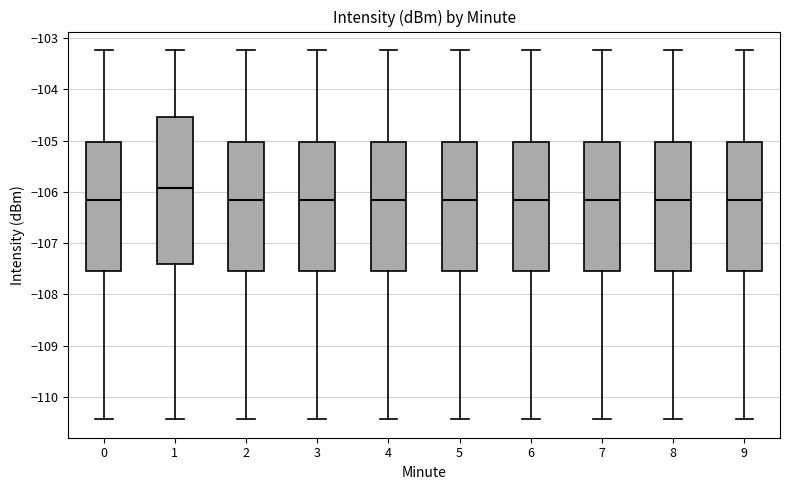

Reading left to right, transcribe this box plot: for each box, give where its median line is, the range the box spans, and where its two whiskers end, as read against the y-axis. The values are not printed on the chart, so give them approximately, as read against the axis.

0: median -106.2, box -107.5 to -105.0, whiskers -110.4 to -103.2
1: median -105.9, box -107.4 to -104.5, whiskers -110.4 to -103.2
2: median -106.2, box -107.5 to -105.0, whiskers -110.4 to -103.2
3: median -106.2, box -107.5 to -105.0, whiskers -110.4 to -103.2
4: median -106.2, box -107.5 to -105.0, whiskers -110.4 to -103.2
5: median -106.2, box -107.5 to -105.0, whiskers -110.4 to -103.2
6: median -106.2, box -107.5 to -105.0, whiskers -110.4 to -103.2
7: median -106.2, box -107.5 to -105.0, whiskers -110.4 to -103.2
8: median -106.2, box -107.5 to -105.0, whiskers -110.4 to -103.2
9: median -106.2, box -107.5 to -105.0, whiskers -110.4 to -103.2